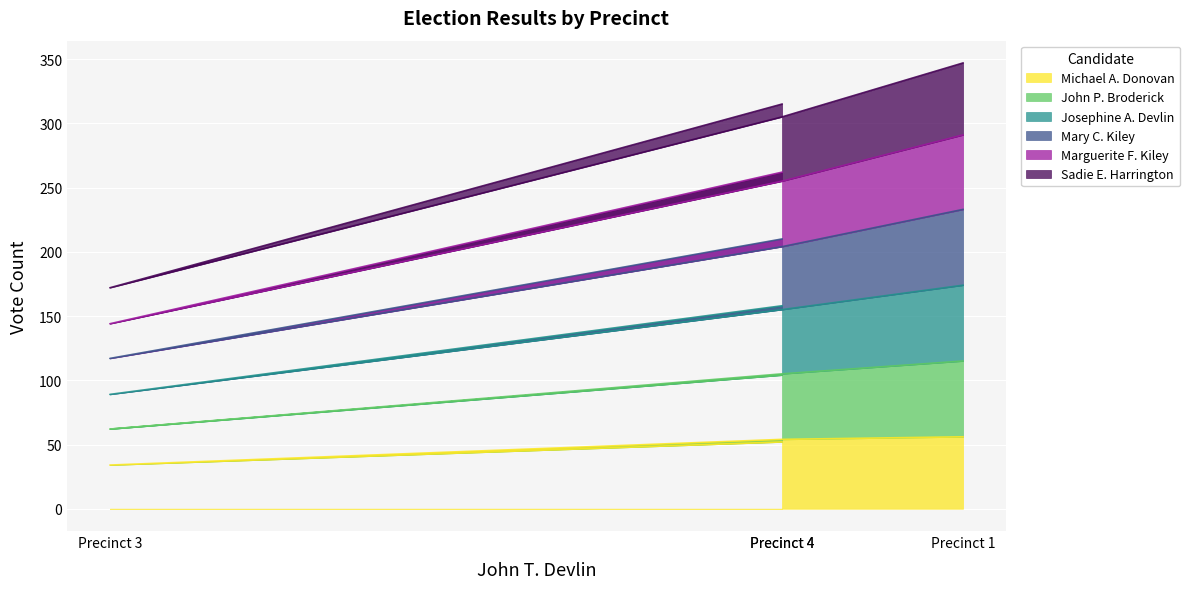

True or false: Josephine A. Devlin and Sadie E. Harrington intersect in this chart.

False